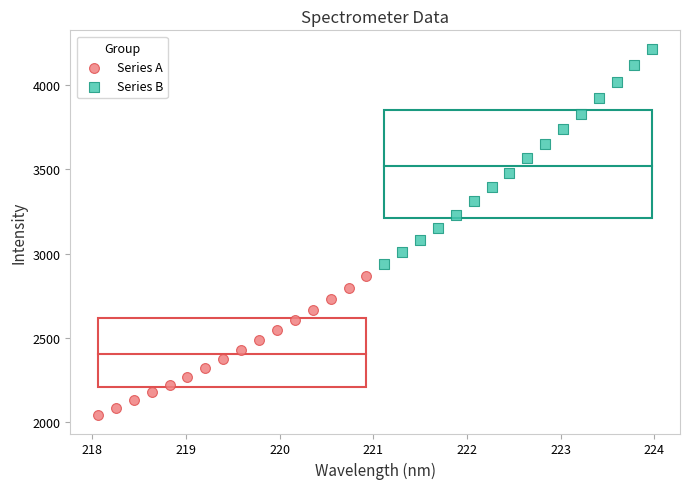

Which series has the largest Y range (max minus min)?

Series B